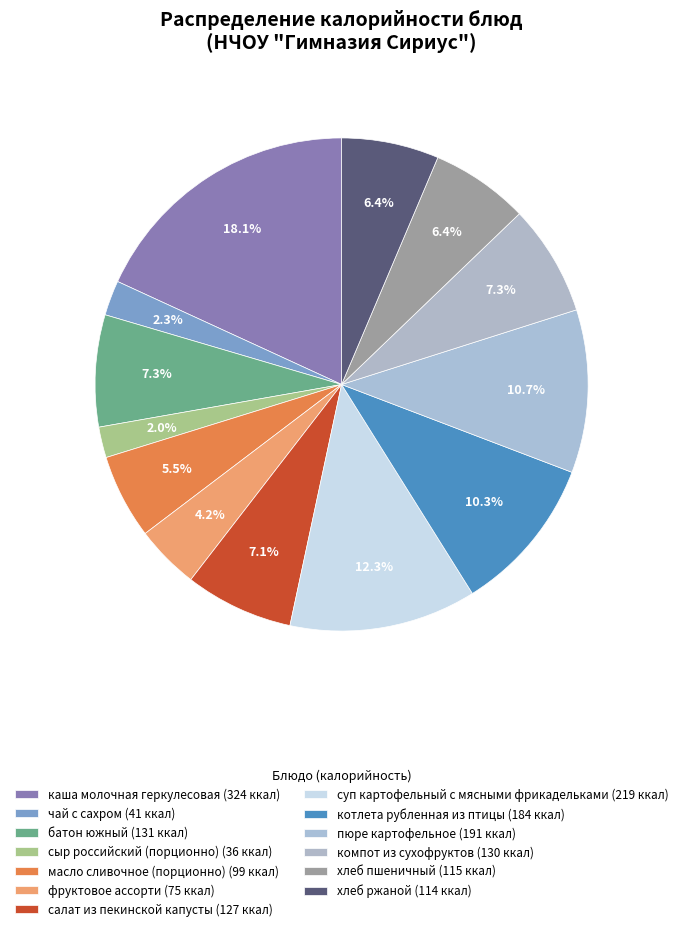

What is the change in value from масло сливочное (порционно) to котлета рубленная из птицы?

+85